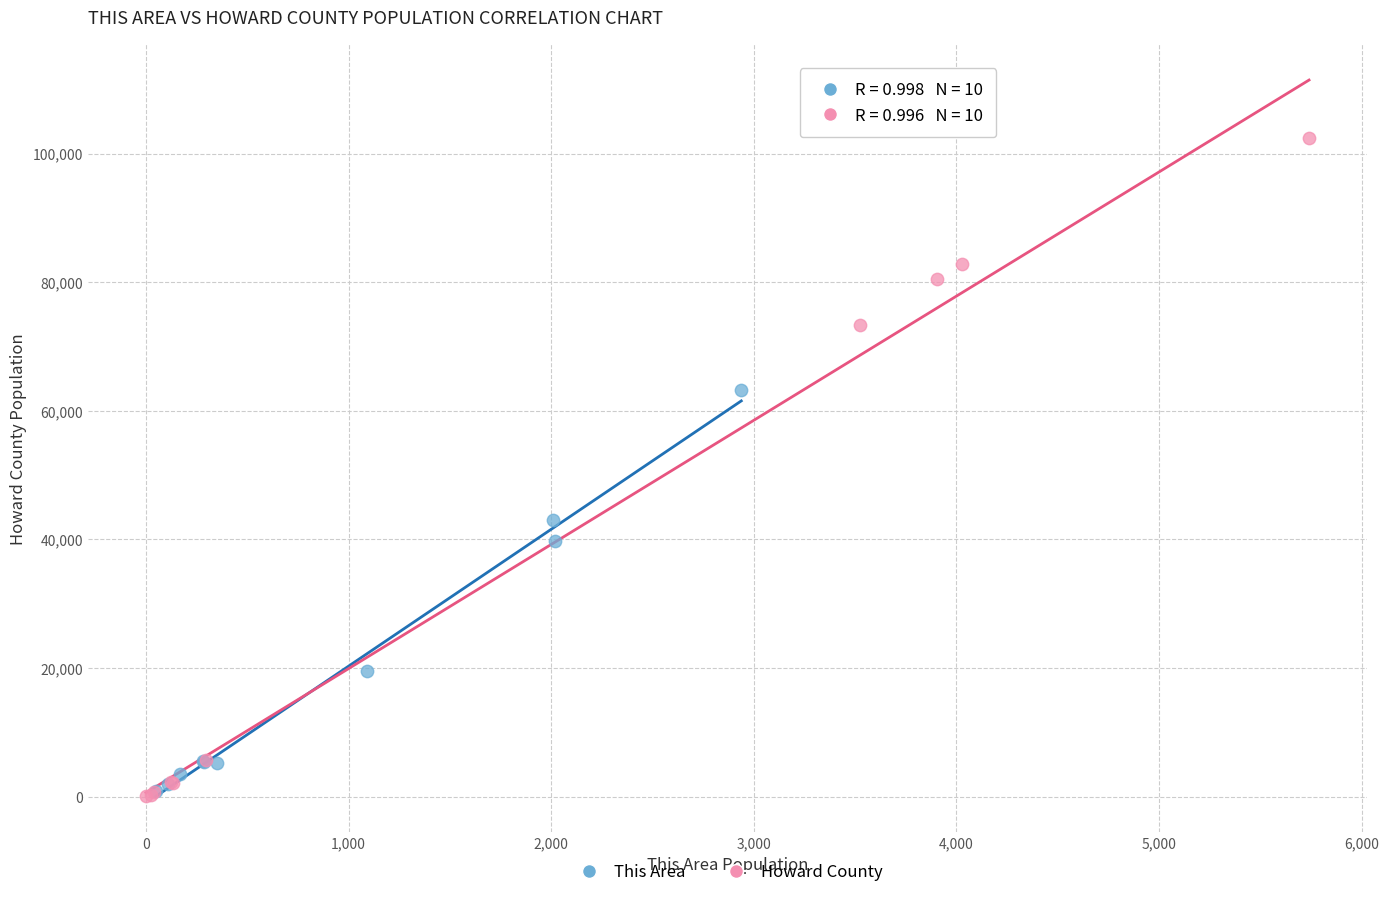

Which series reaches the maximum Y coordinate?

Howard County